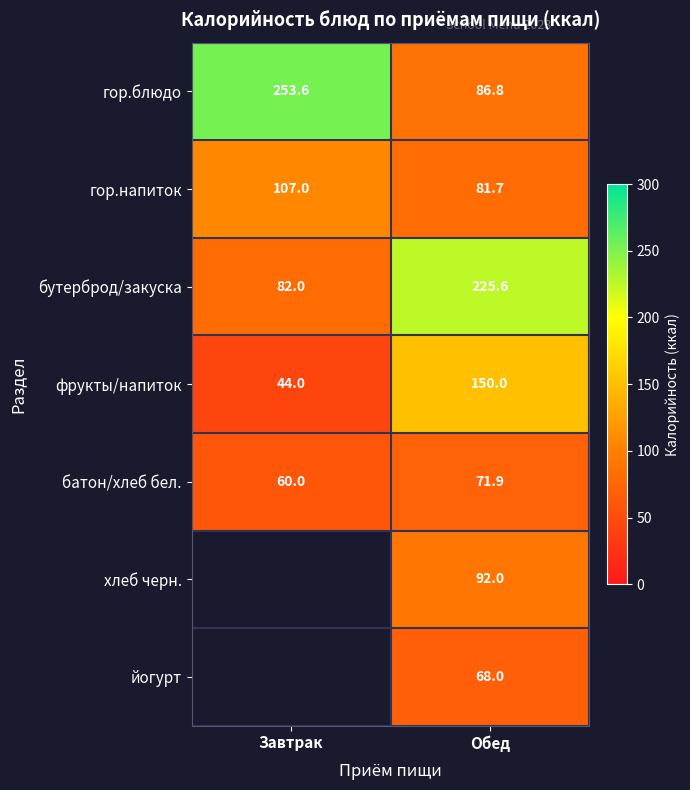

True or false: гор.блюдо has a value of 253.6 at Завтрак.

True